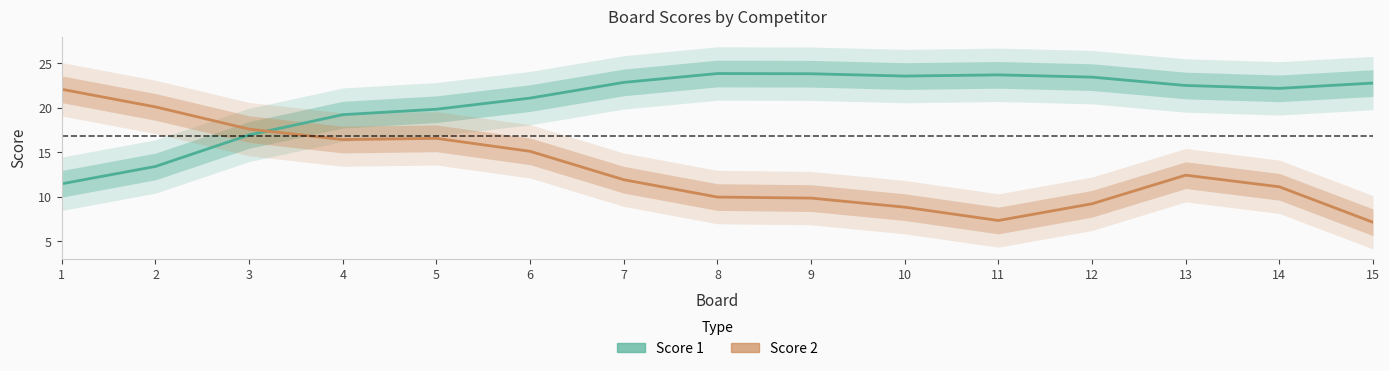

Read the Score 2 value at 6.

15